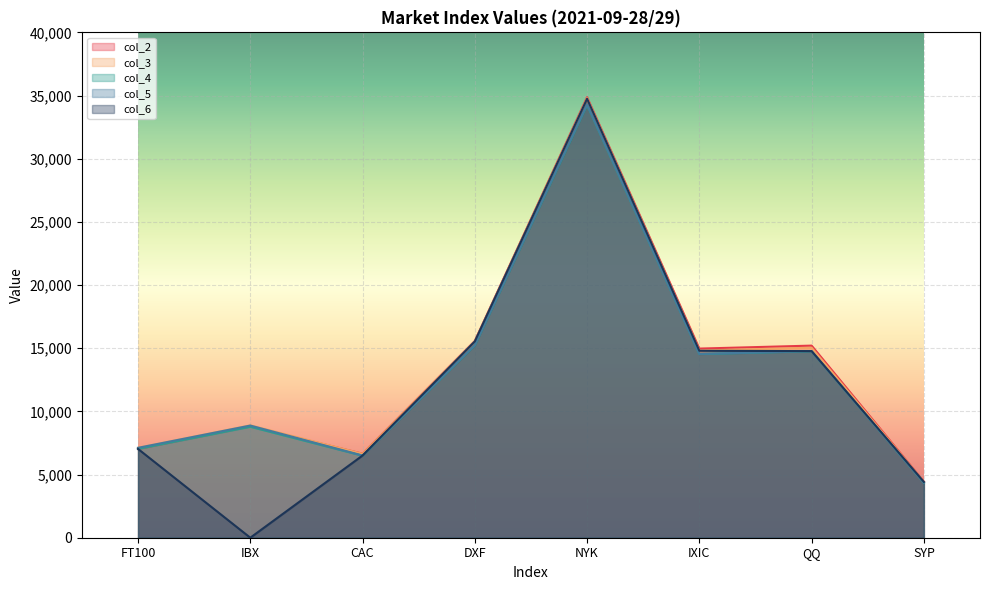

What are all the series names shown in the legend?

col_2, col_3, col_4, col_5, col_6